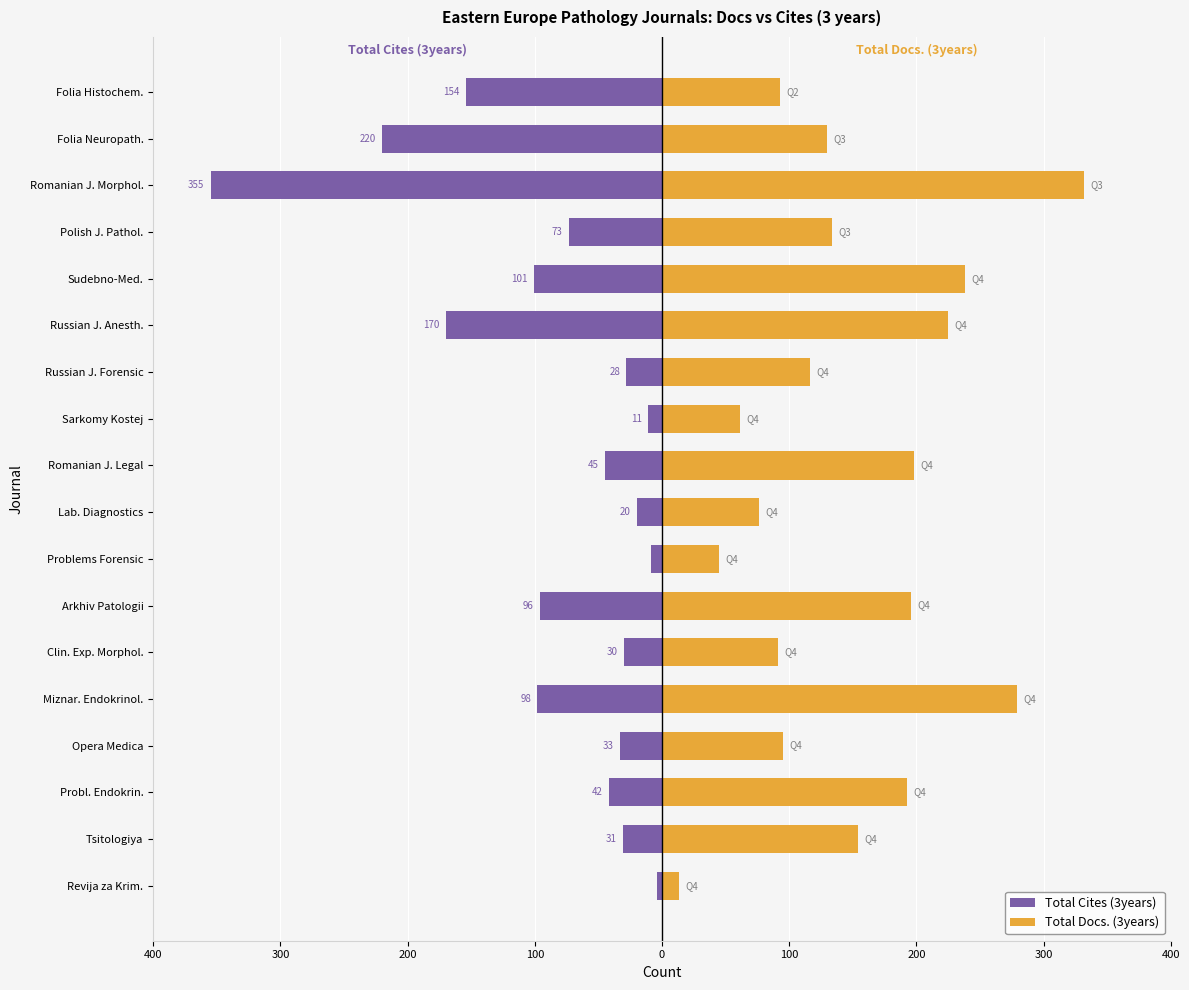

How many bars are there in each group?

2